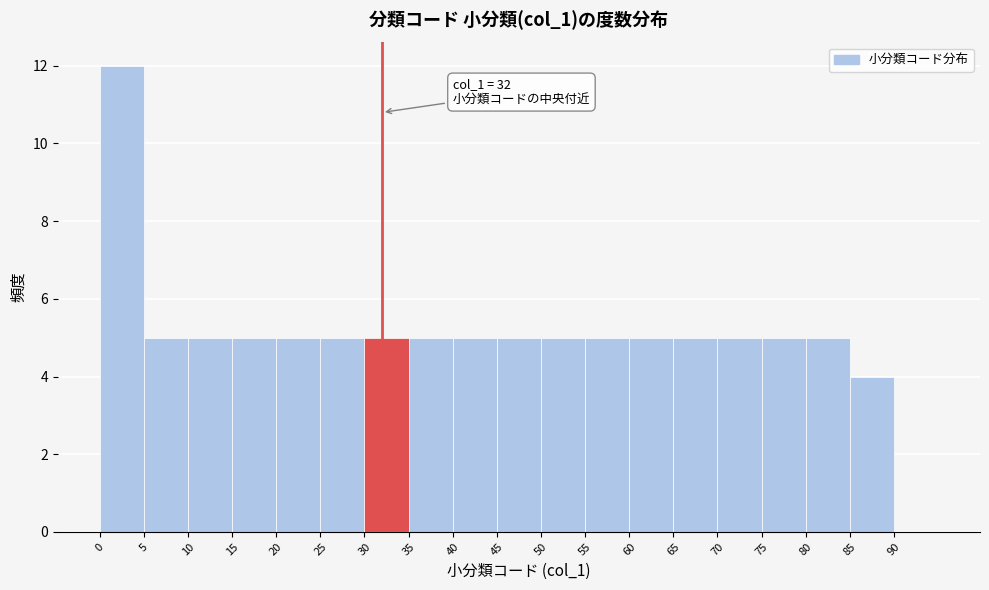

Over which range of the x-axis is the bar tallest?

0 to 5